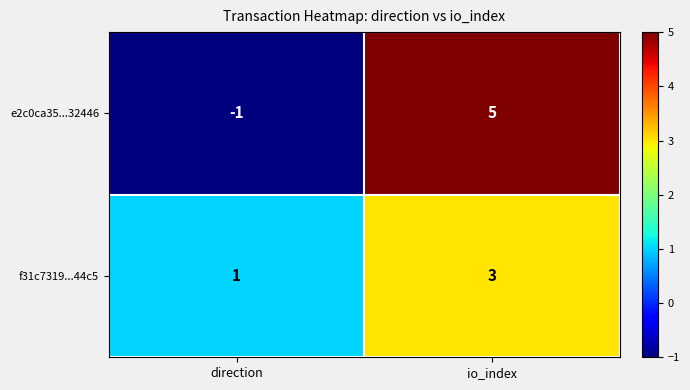

Rank the series by their maximum value, from highest to lowest.

e2c0ca35...32446, f31c7319...44c5